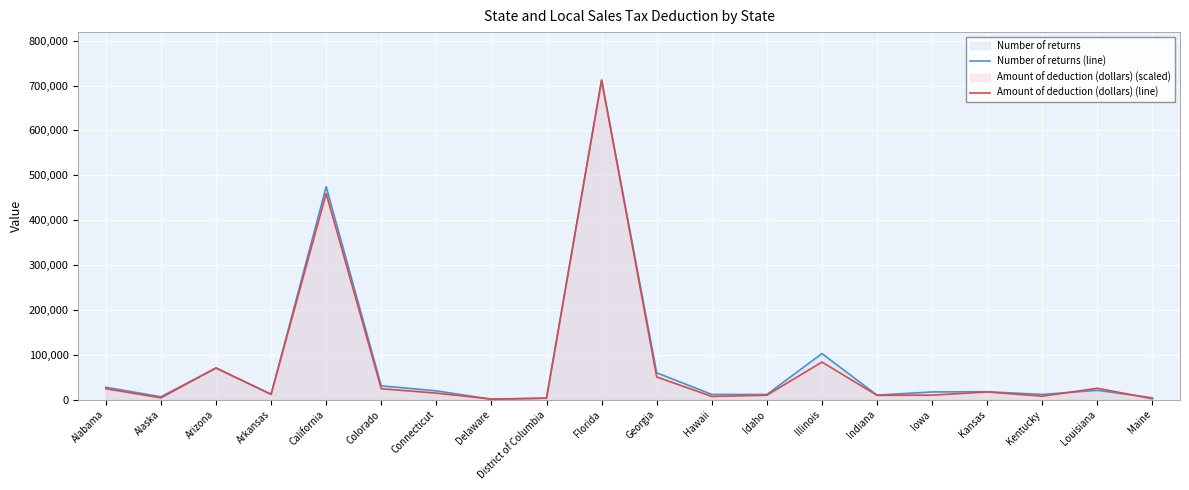

How many interior local peaks does the Number of returns (line) series have?

6